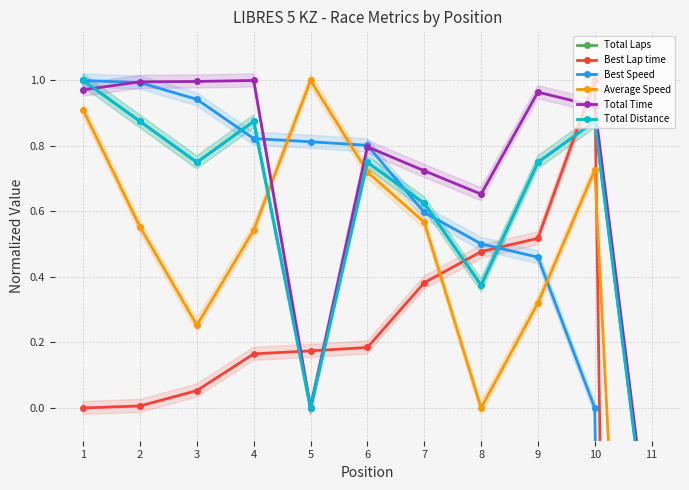

What are all the series names shown in the legend?

Total Laps, Best Lap time, Best Speed, Average Speed, Total Time, Total Distance